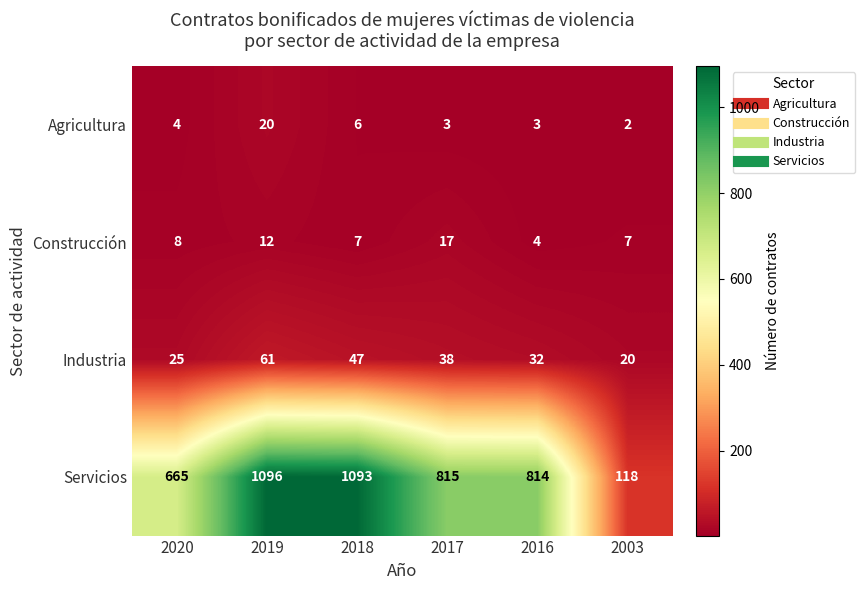

What is the spread (max minus min) of values at 2016?

811